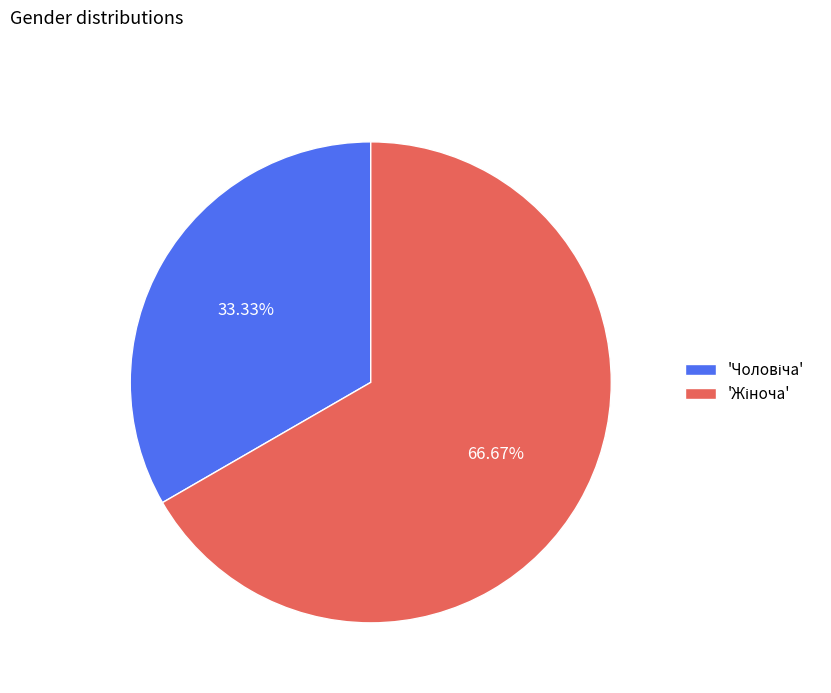

How many slices are in this pie chart?

2